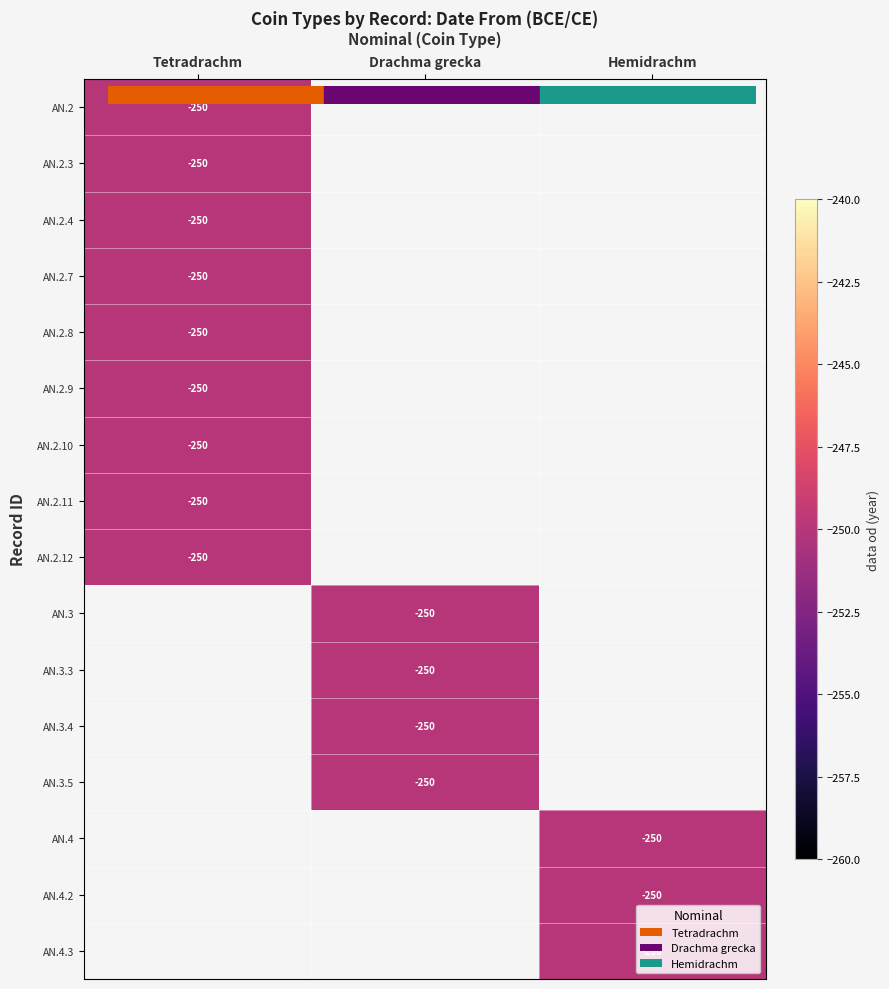

Which has a higher value, bigr.antiochus_nicator.2.4 or bigr.antiochus_nicator.2.8?

bigr.antiochus_nicator.2.4